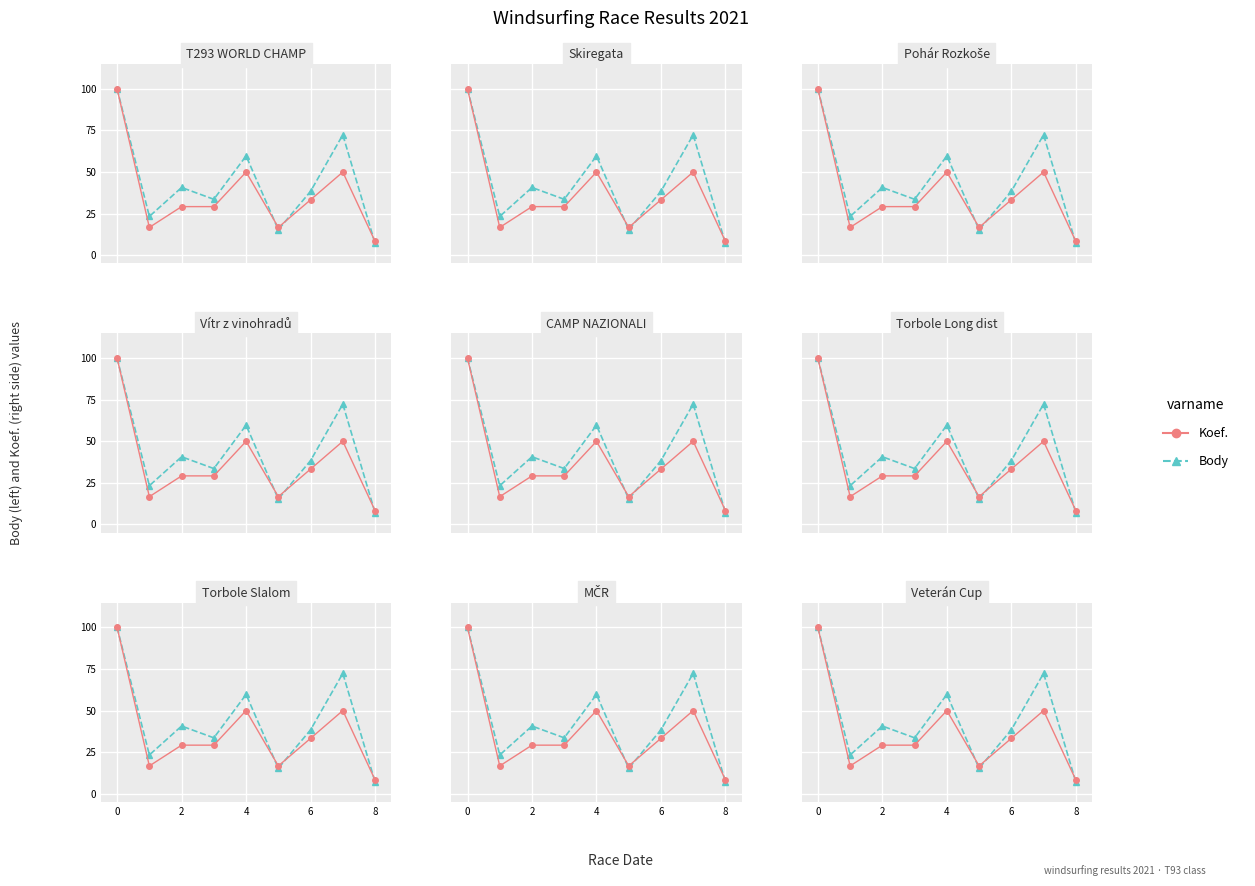

True or false: Body has more than 2 interior local peaks.

True